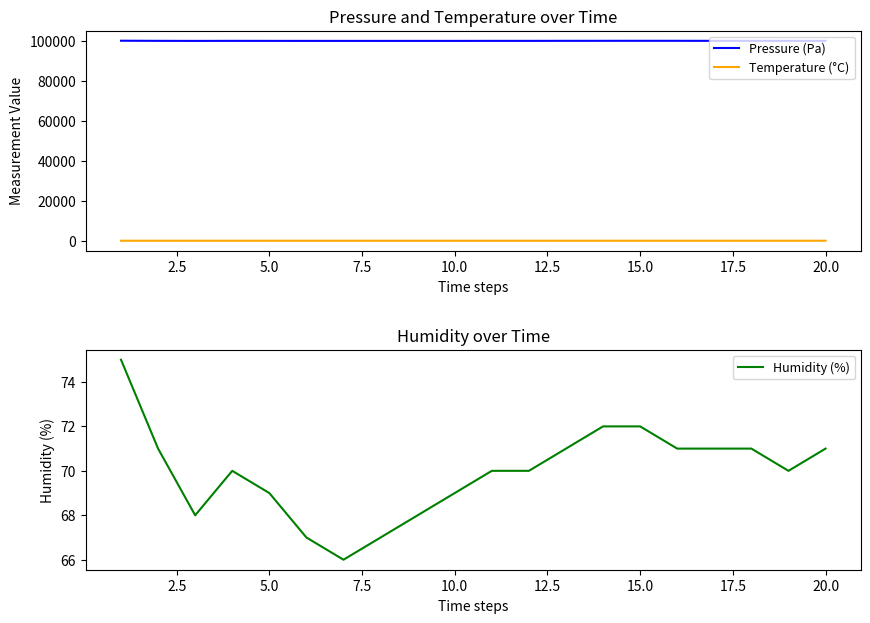

True or false: Temperature (°C) and Pressure (Pa) intersect in this chart.

False